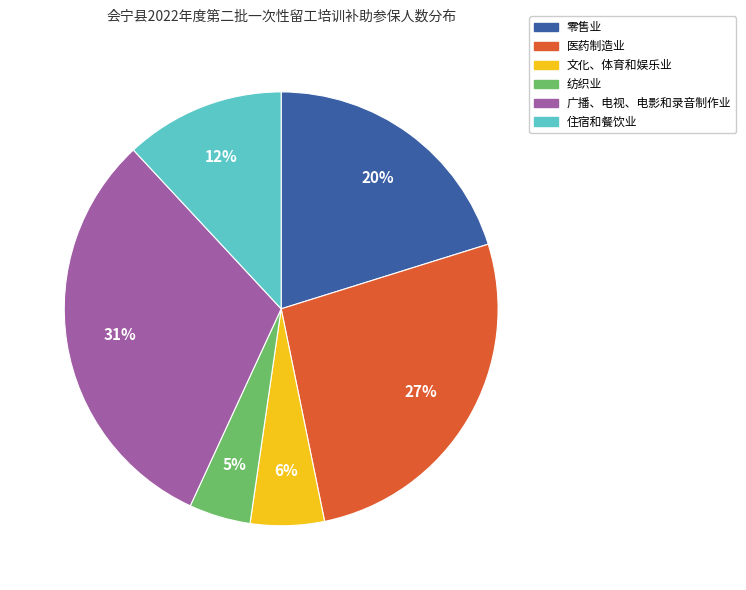

Which category has the biggest portion of the pie?

广播、电视、电影和录音制作业